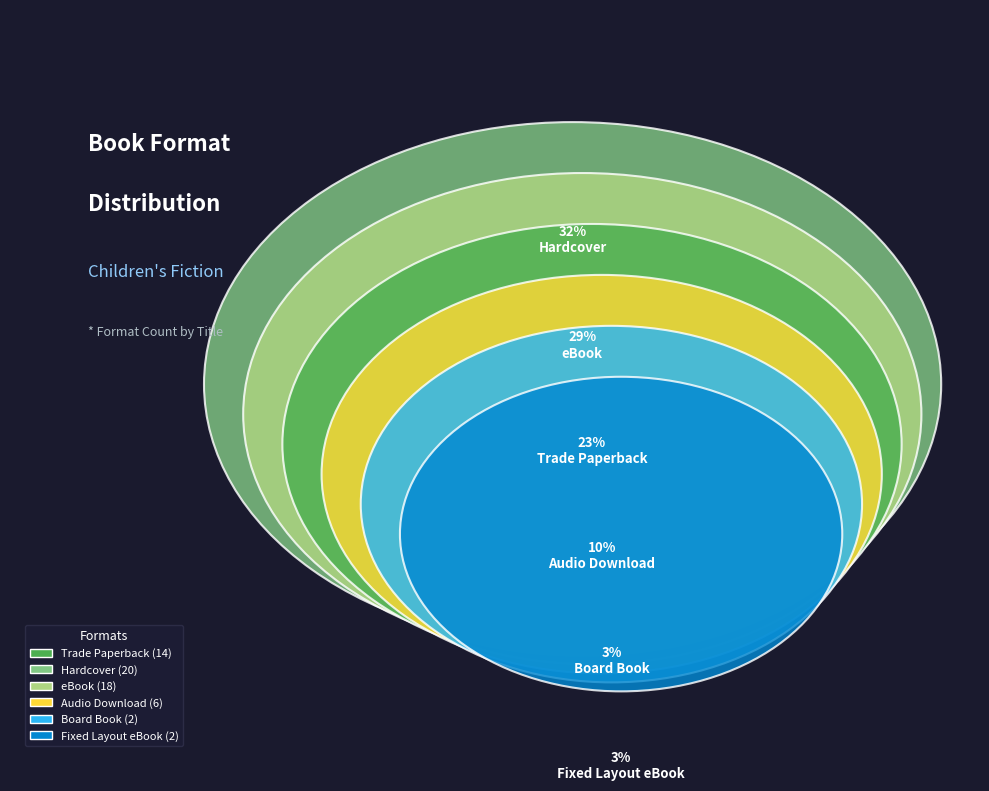

Between Audio Download and Hardcover, which is larger?

Hardcover